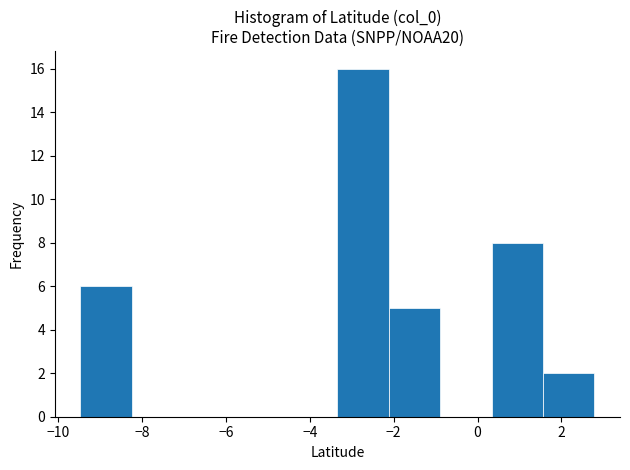

Over which range of the x-axis is the bar tallest?

-3.4 to -2.2